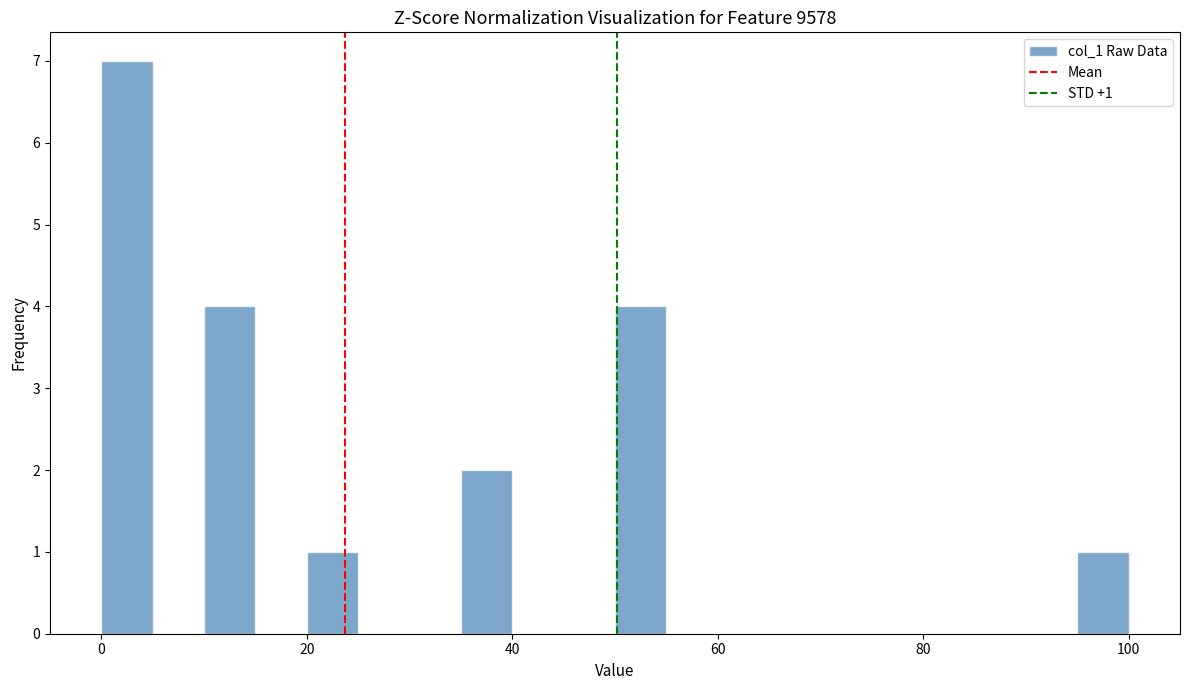

Read against the x-axis, roughly where is the centre of the tallest bar?

2